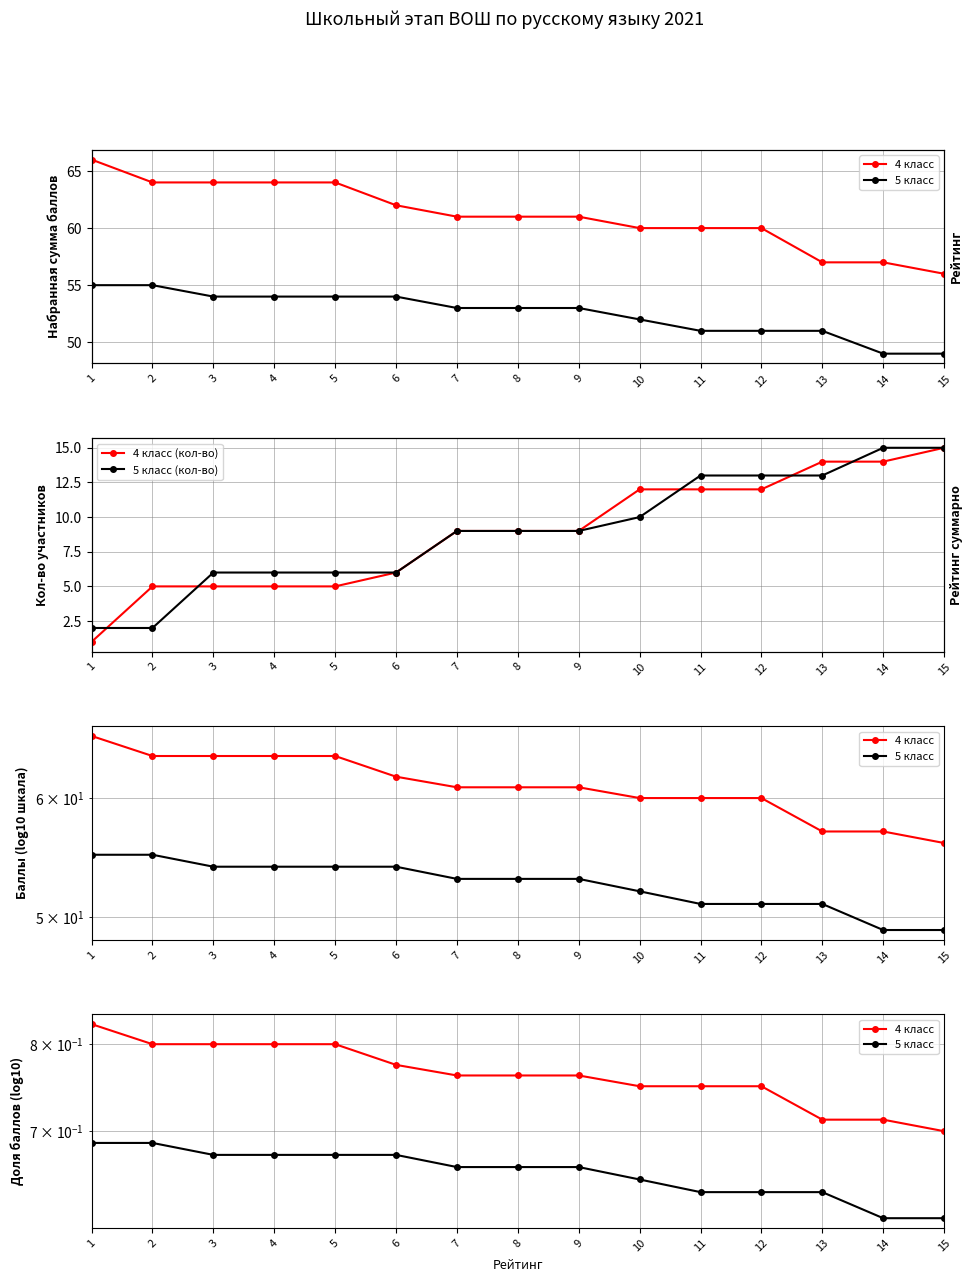

What is the difference between the second highest and minimum values in the 4 класс series?

0.1